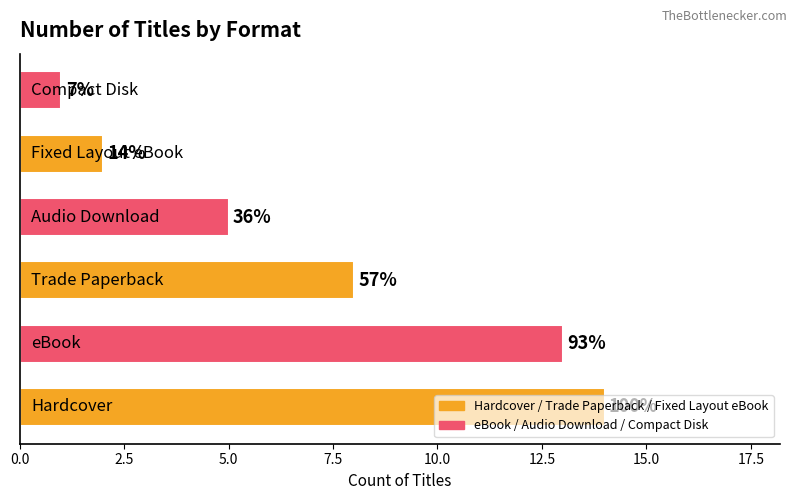

Are the bars horizontal?

Yes